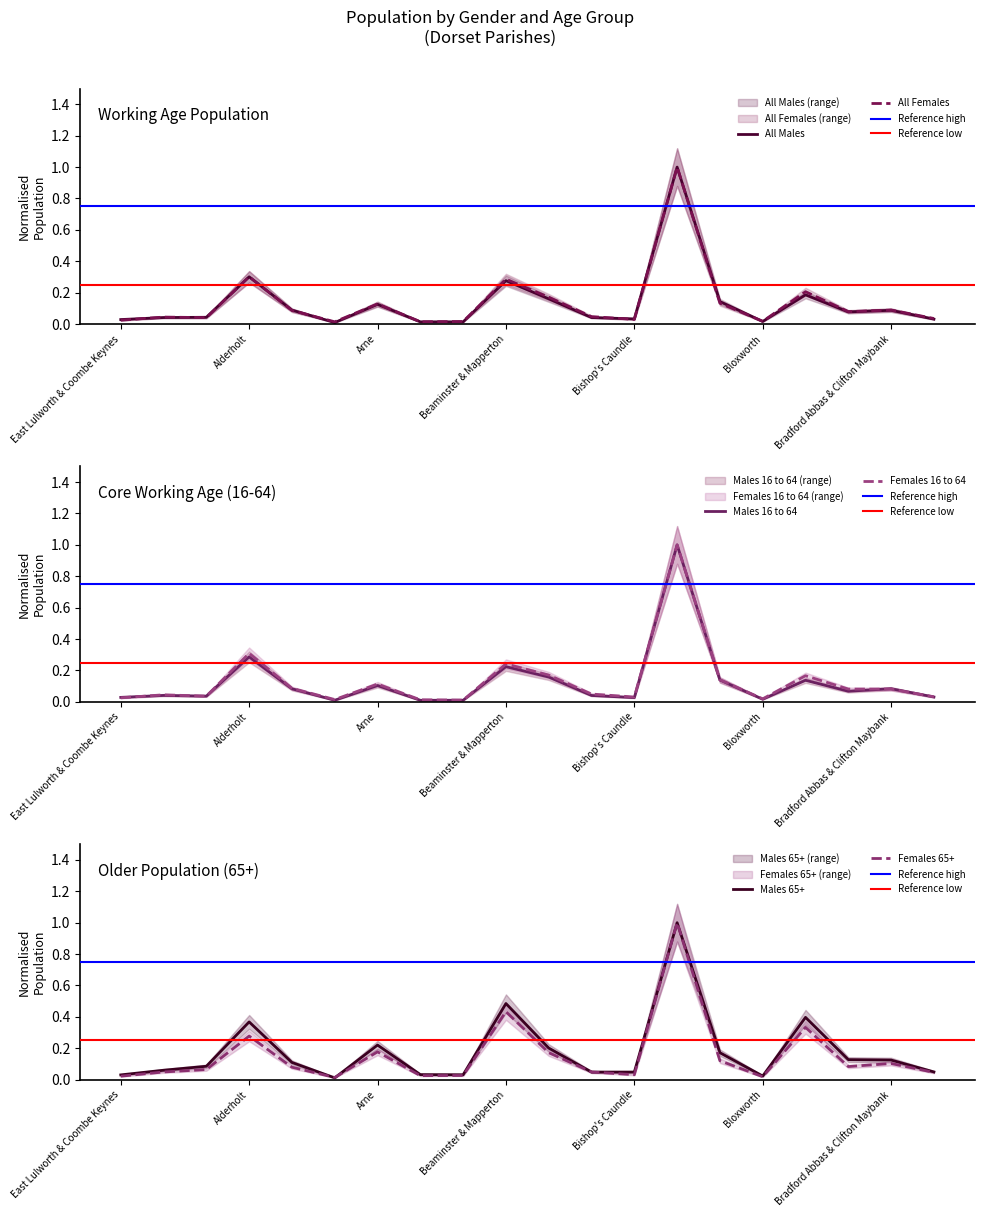

At Alton Pancras, list the series in order from largest to smallest.

Females 16 to 64, All Females, Females 65+, Males 65+, Males 16 to 64, All Males